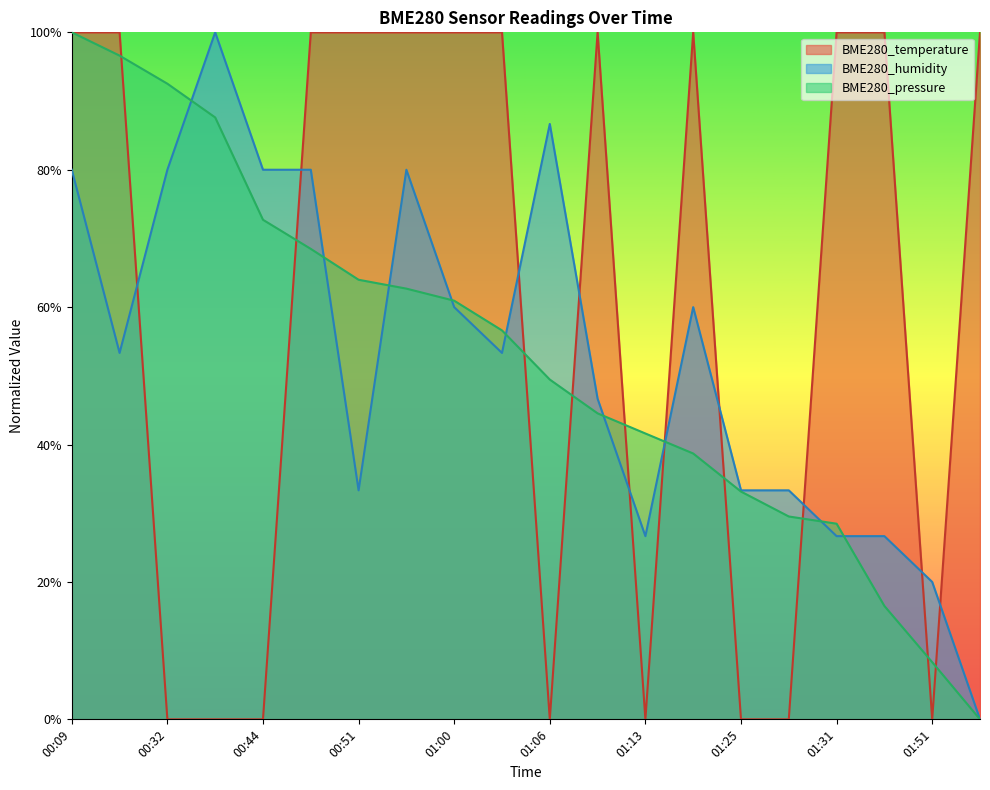

At how many categories does at least one series exceed 0?

20